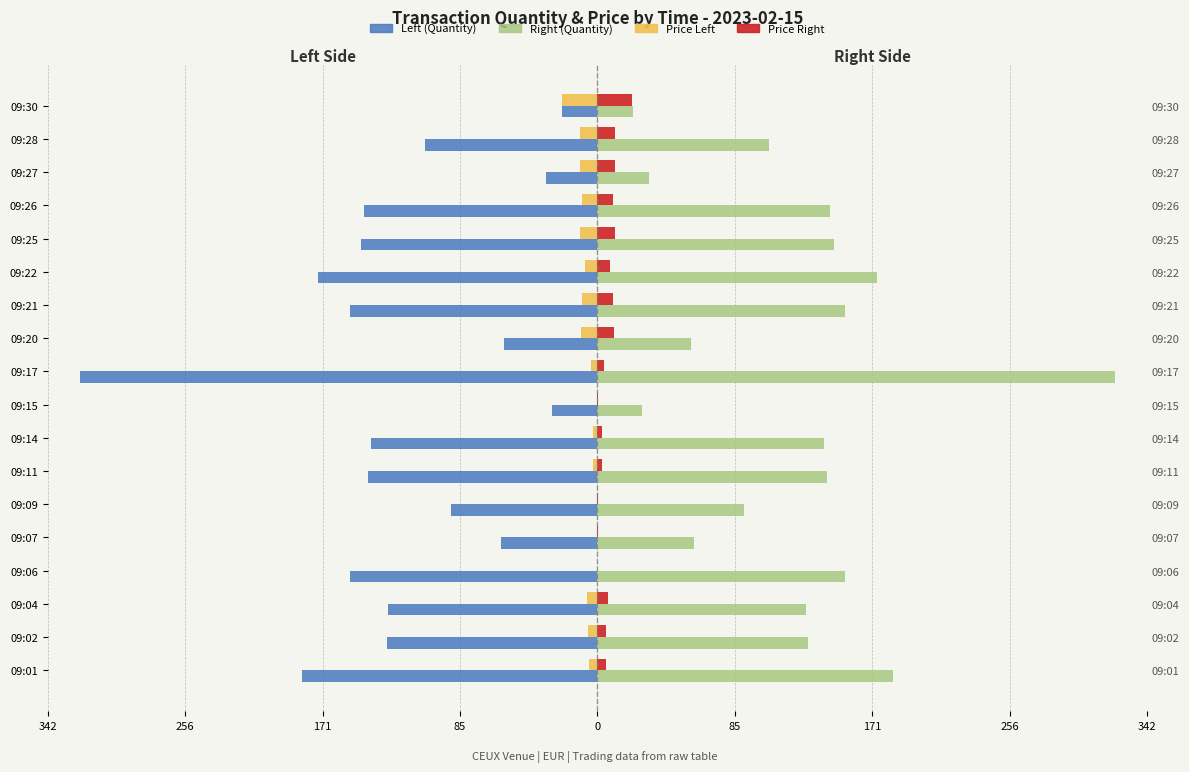

What is the approximate value of Right (Quantity) at 09:02?

131.0